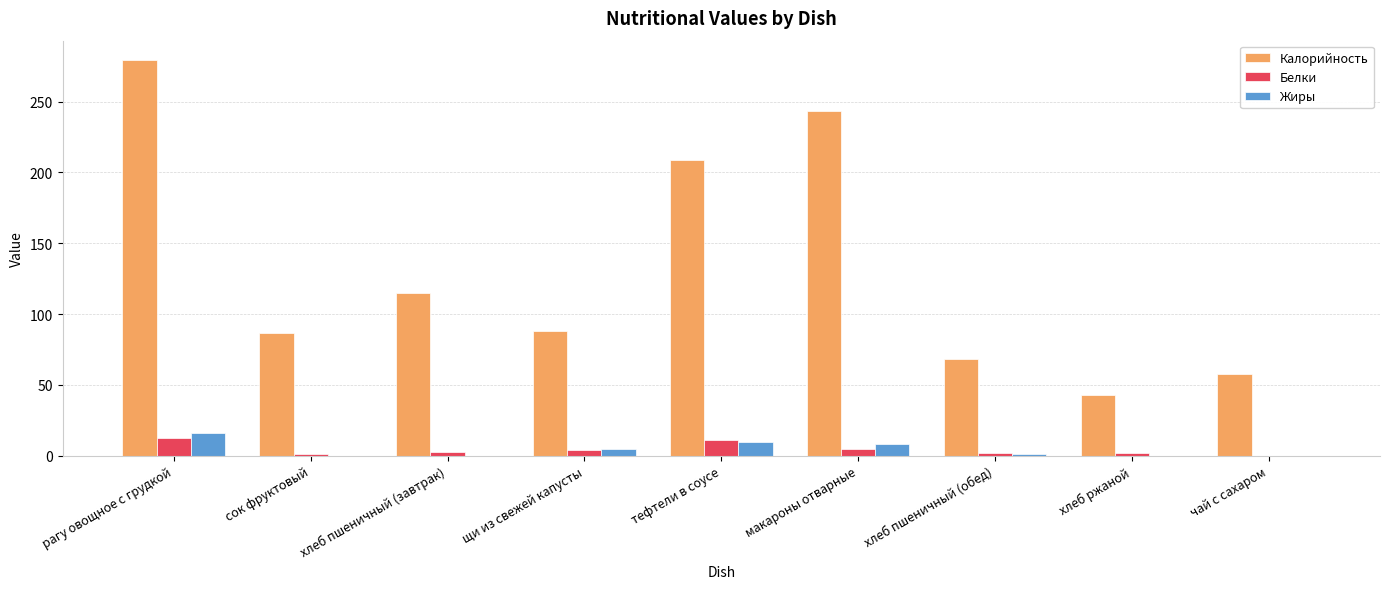

How many series are shown in this chart?

3